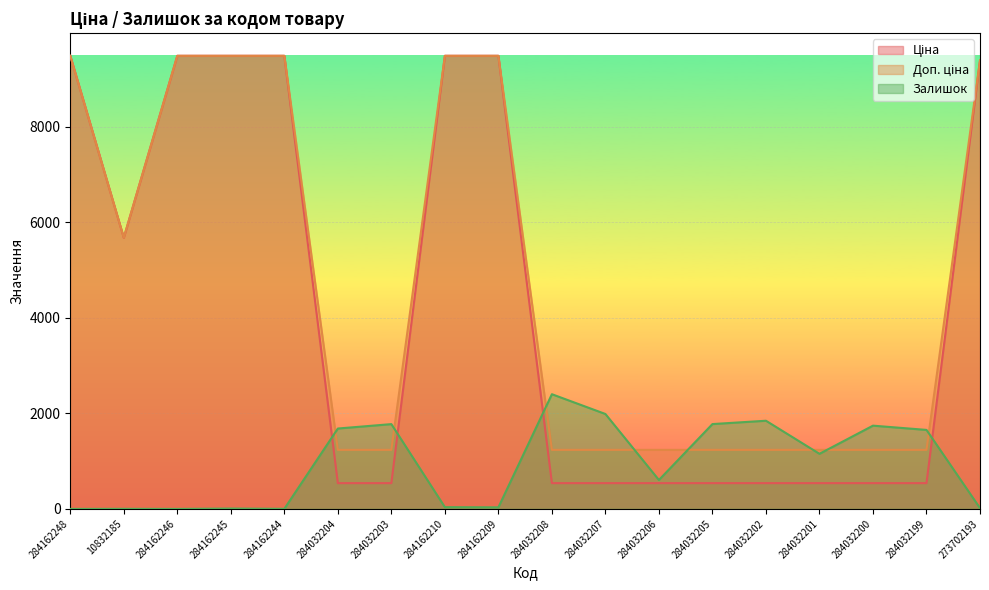

How many intersections are there between Залишок and Доп. ціна?

8